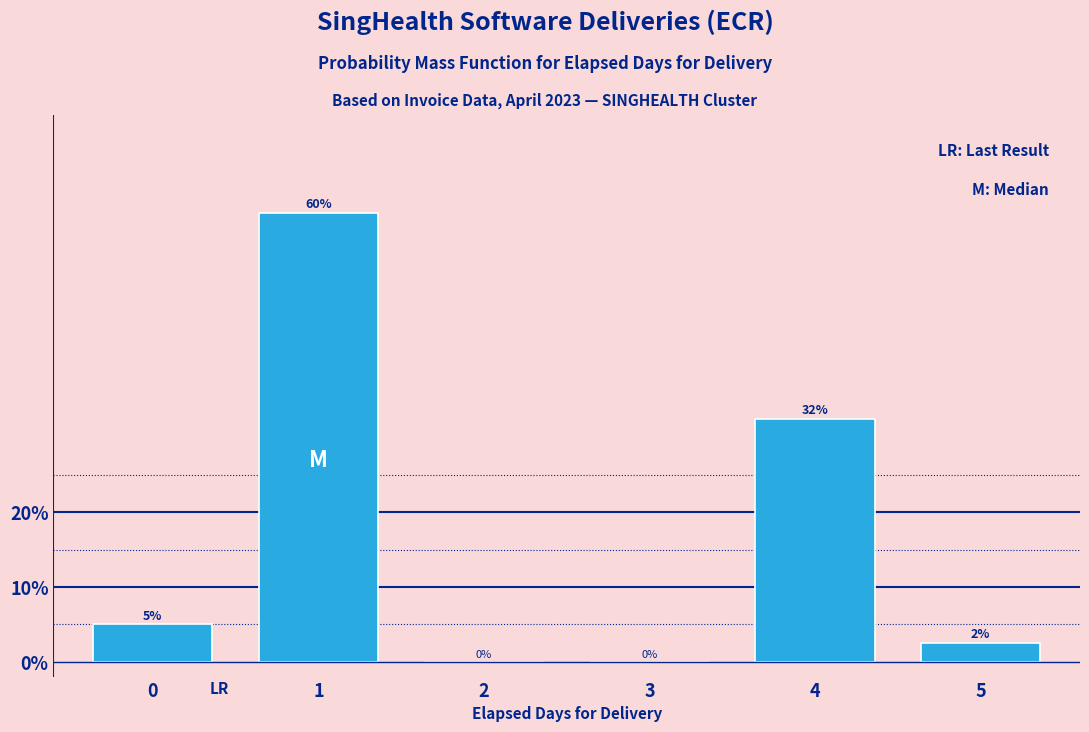

Are the bars horizontal?

No